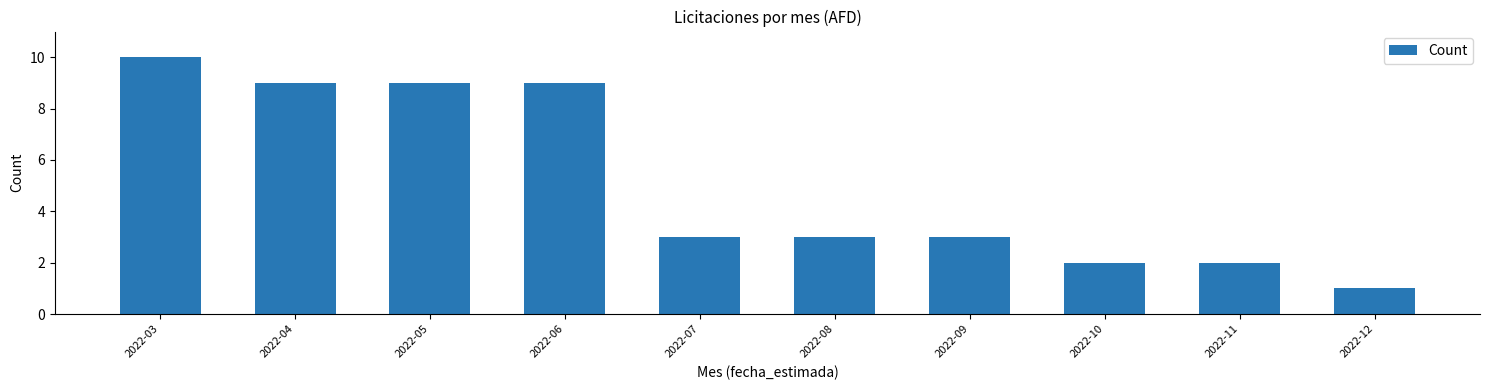

What is the change in value from 2022-05 to 2022-07?

-6